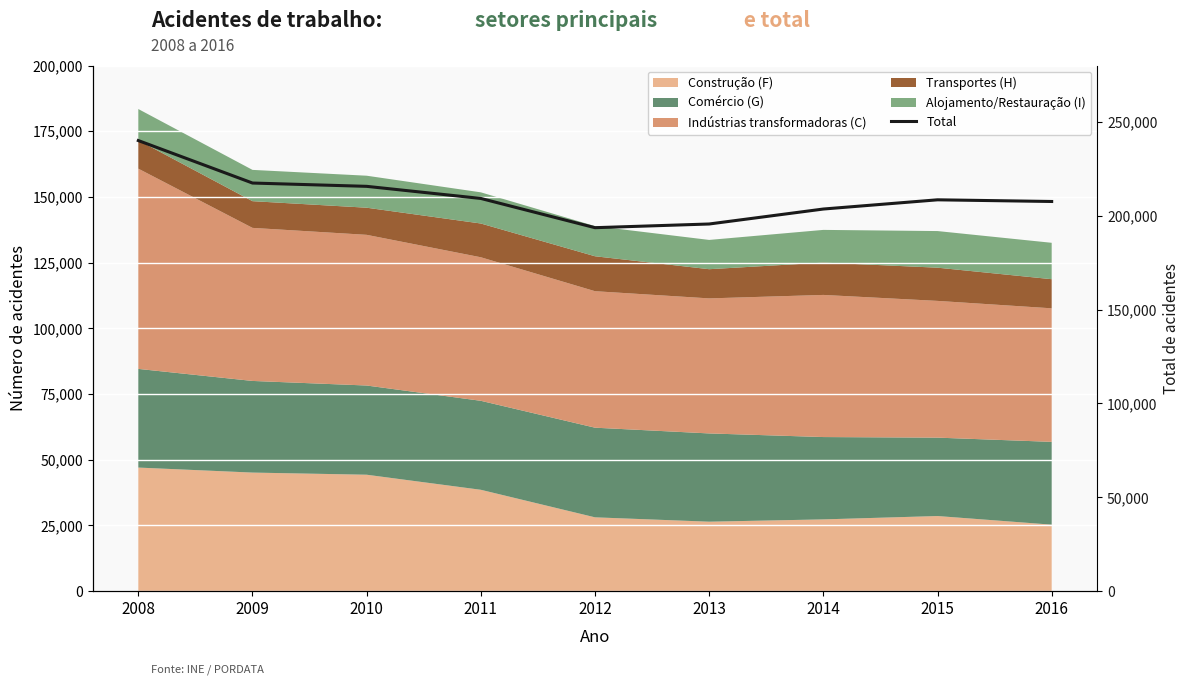

Reading left to right, transcribe all the data shown in this chart.

2008=240018	2009=217393	2010=215632	2011=209183	2012=193611	2013=195578	2014=203548	2015=208457	2016=207567